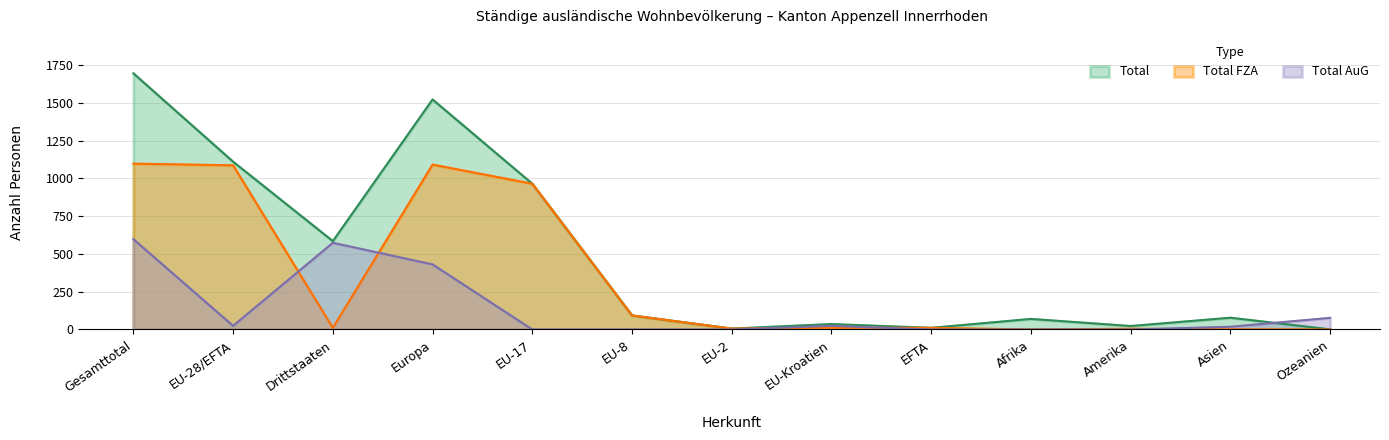

At which category does the chart reach its minimum across all series?

Afrika